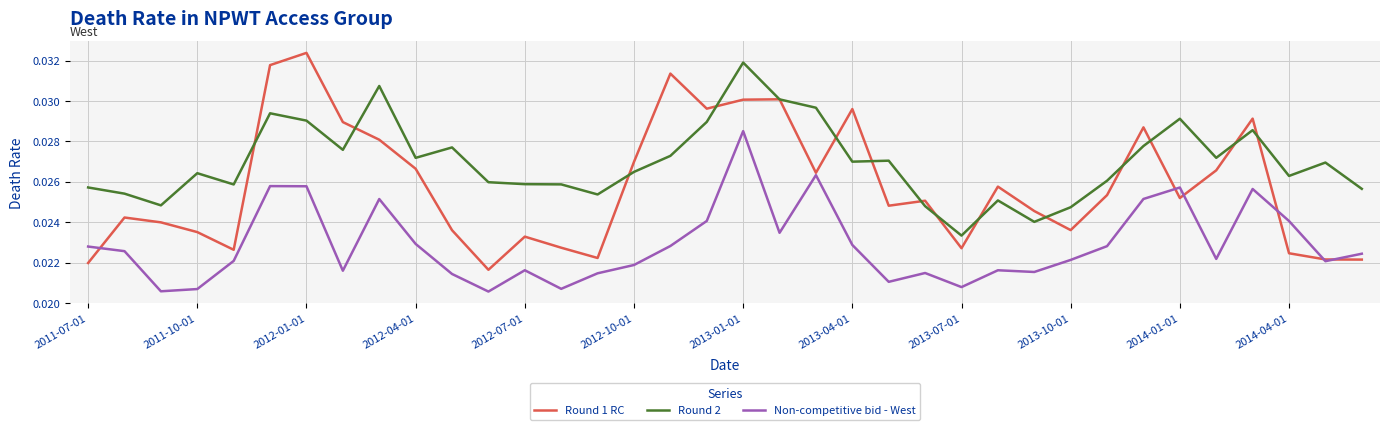

Which series has the largest total across all categories?

Round 2